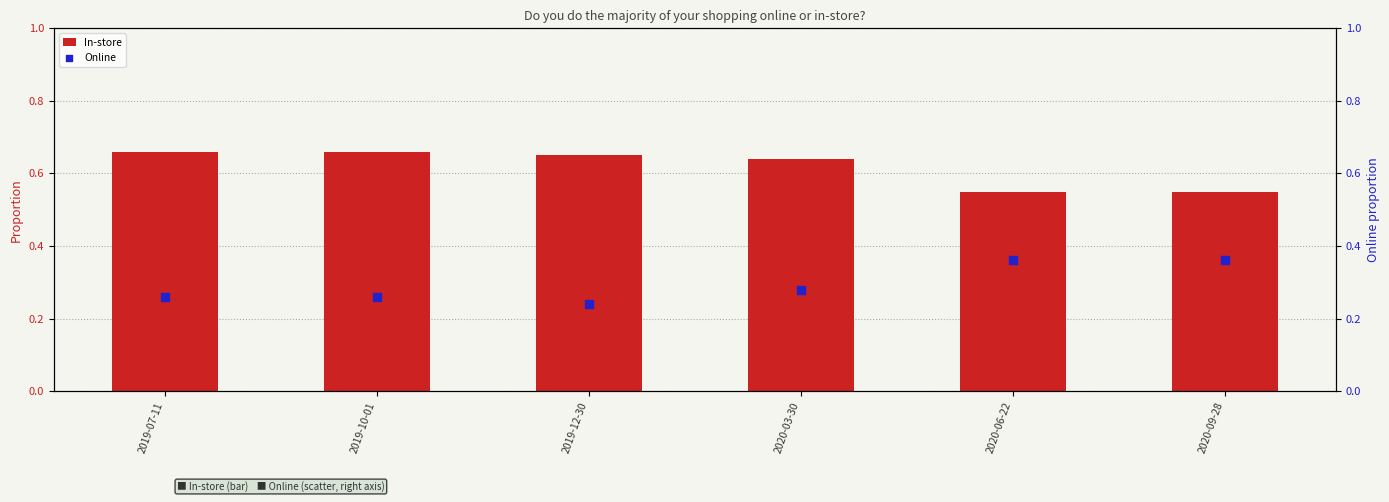

Which series has the largest total across all categories?

In-store